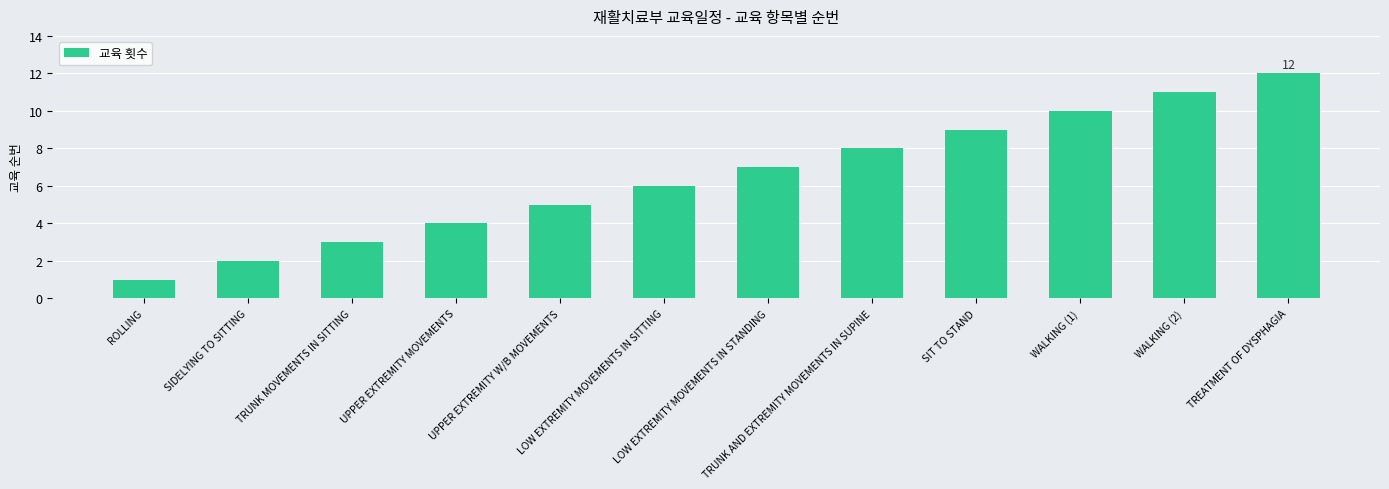

Reading left to right, what are all the values shown in this chart?

1	2	3	4	5	6	7	8	9	10	11	12